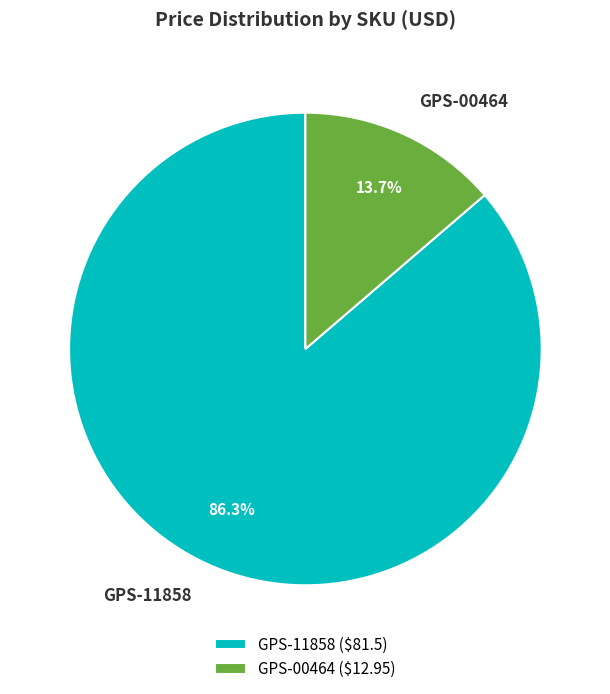

To the nearest percent, what is the average slice percentage?

50%